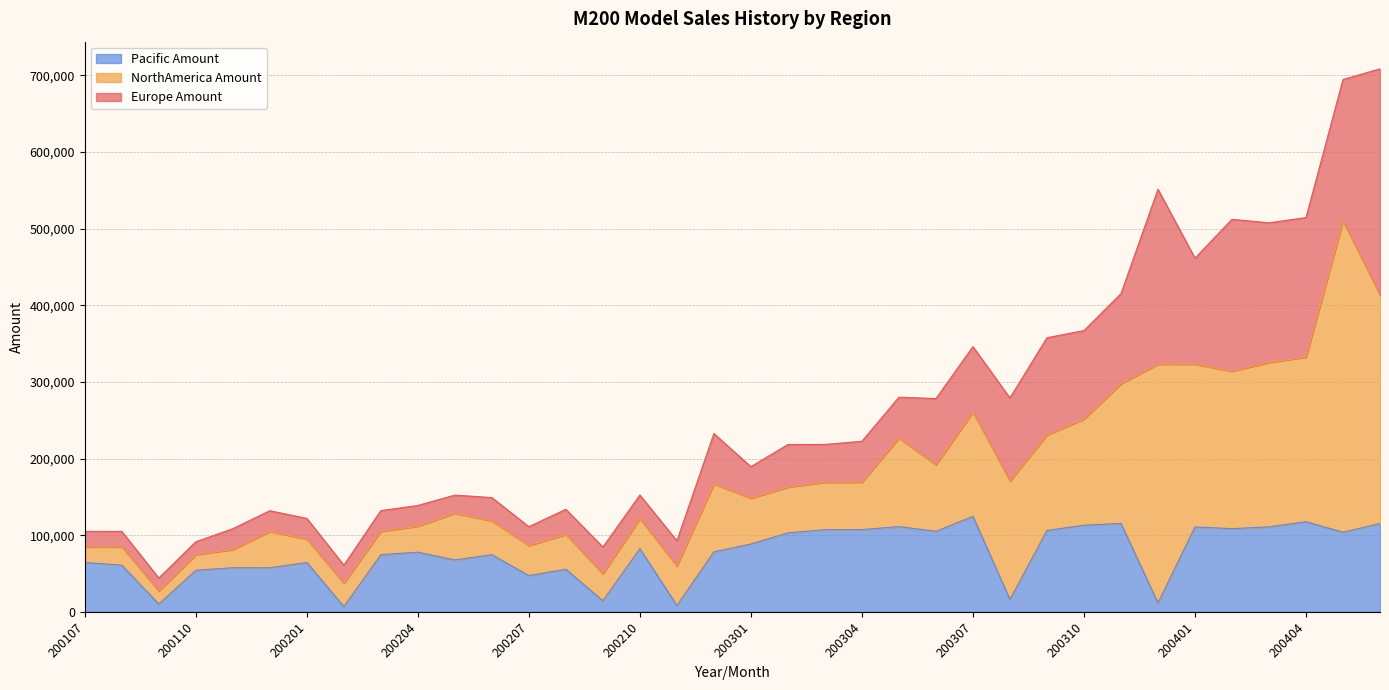

Between which two adjacent categories do Europe Amount and NorthAmerica Amount first intersect?

200110 and 200111